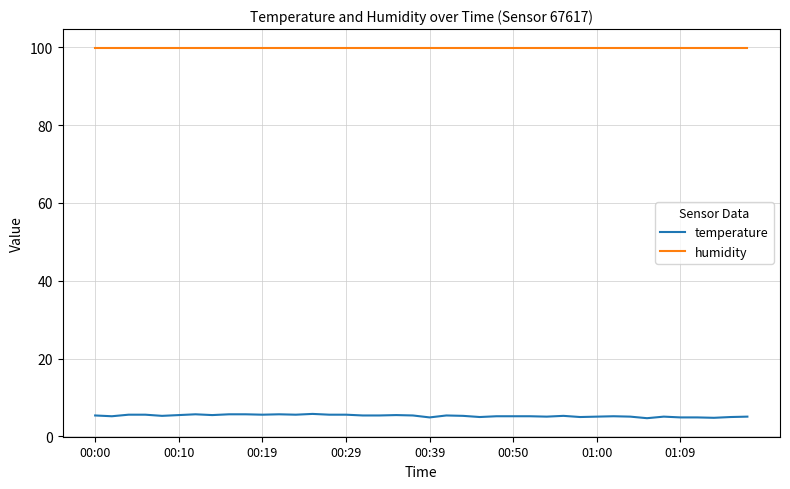

How many lines are shown in the chart?

2